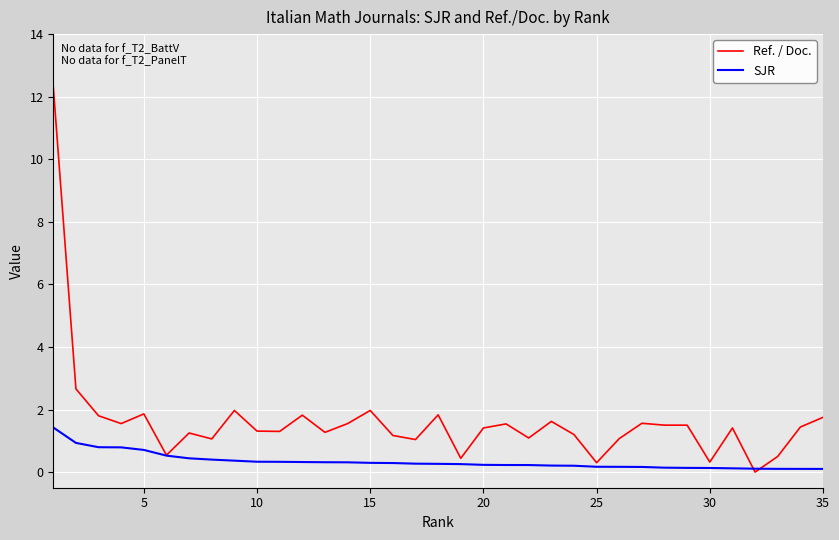

Which series ends up on top after the final intersection of Ref. / Doc. and SJR?

Ref. / Doc.